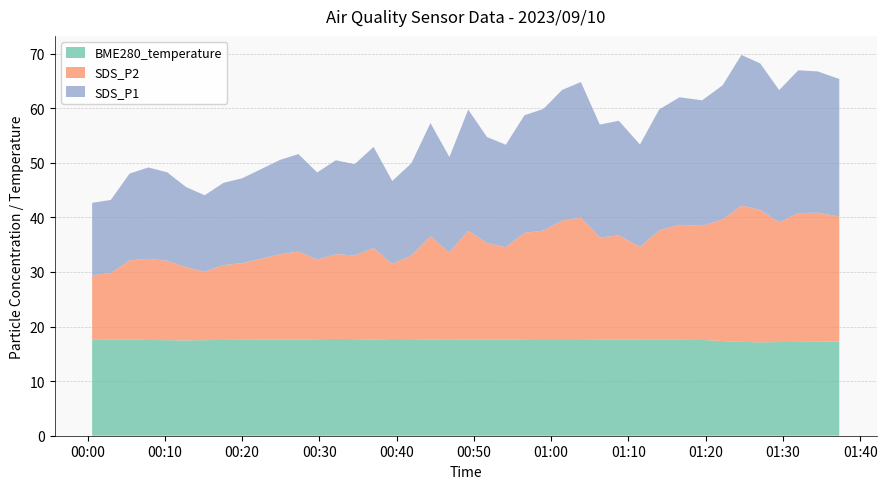

Reading left to right, extract all data points from this chart.

SDS_P1: 13.2	13.4	15.9	16.8	16.2	14.7	14.0	15.1	15.6	16.4	17.3	17.9	16.0	17.2	16.7	18.5	15.2	16.9	20.8	17.5	22.2	19.4	18.8	21.6	22.3	23.9	24.8	20.7	21.0	18.8	22.1	23.4	23.0	24.6	27.6	26.8	24.2	26.2	25.9	25.2
SDS_P2: 11.8	12.2	14.5	14.8	14.6	13.4	12.6	13.7	14.1	14.8	15.6	16.1	14.6	15.5	15.3	16.8	13.8	15.3	18.9	15.9	20.0	17.7	16.9	19.6	20.1	21.9	22.4	18.7	19.1	17.0	20.1	21.1	20.9	22.3	24.9	24.3	21.9	23.6	23.6	22.9
BME280_temperature: 17.6	17.6	17.6	17.5	17.5	17.5	17.5	17.6	17.6	17.6	17.7	17.6	17.7	17.7	17.7	17.6	17.7	17.7	17.6	17.7	17.6	17.6	17.6	17.6	17.5	17.5	17.5	17.6	17.6	17.6	17.6	17.6	17.5	17.3	17.2	17.1	17.2	17.2	17.2	17.2